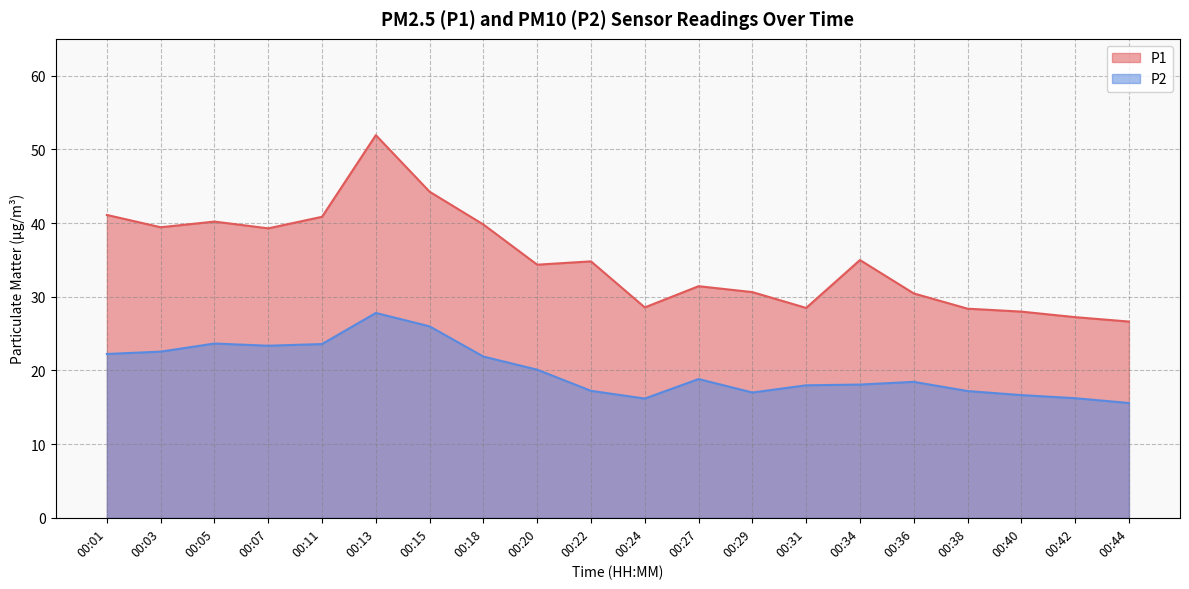

What are all the series names shown in the legend?

P1, P2